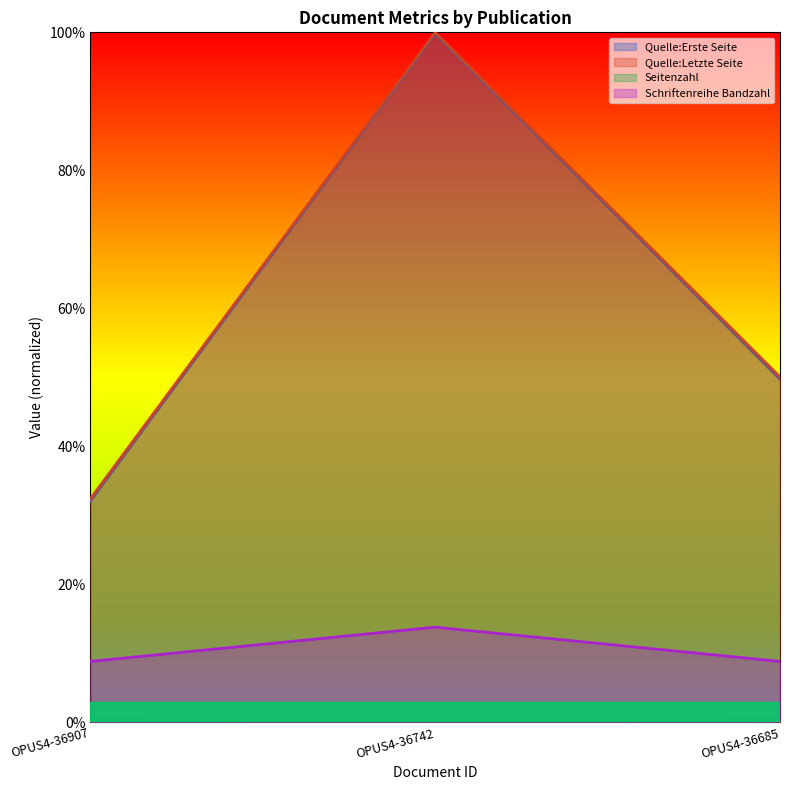

Which series has the largest range (max minus min)?

Quelle:Erste Seite